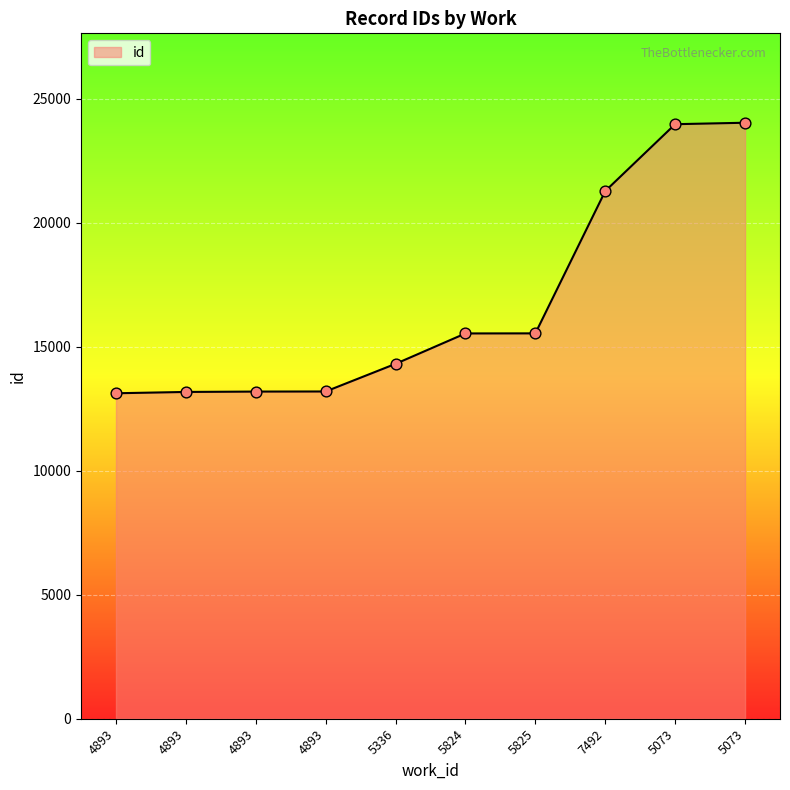

Between 5825 and 4893, which is larger?

5825